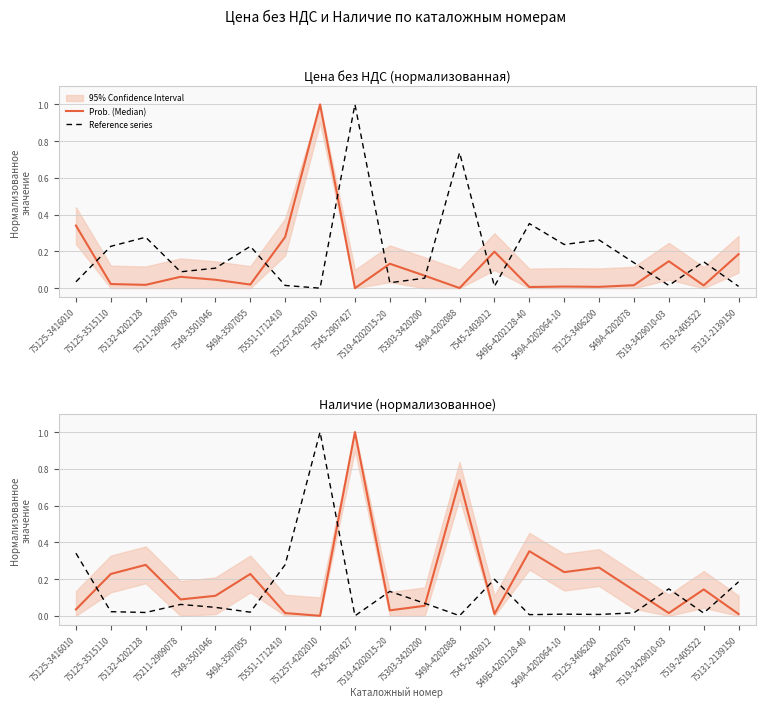

What is the label of the 19th point from the right?

75125-3515110